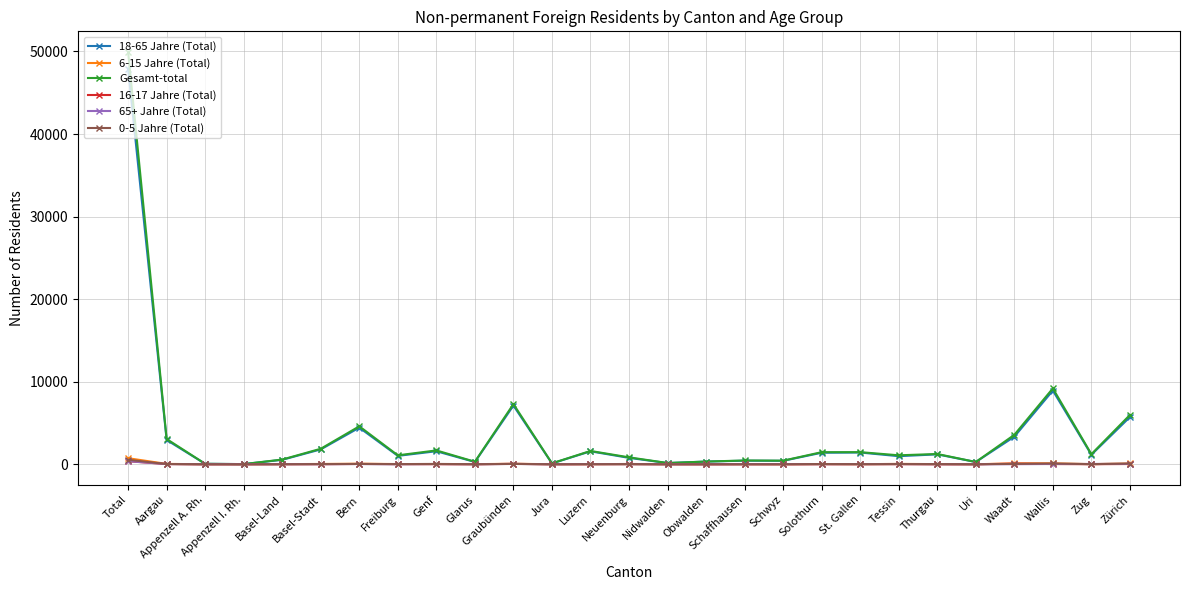

What is the label of the 11th point from the right?

Schaffhausen